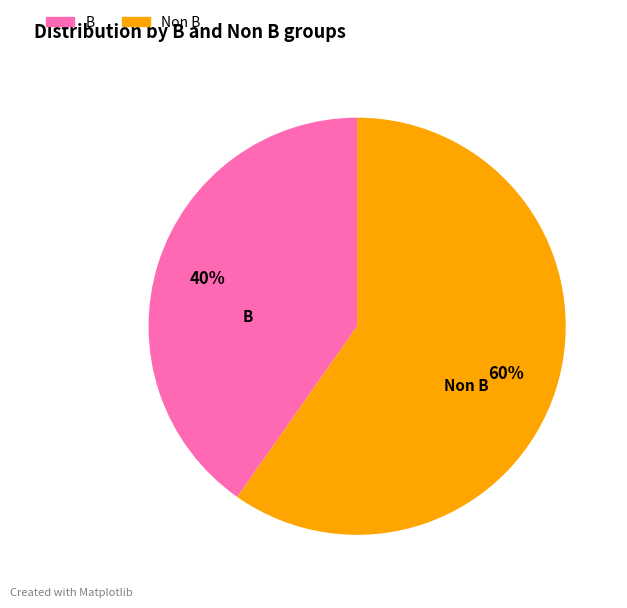

The B slice represents 47% of the pie. True or false?

False